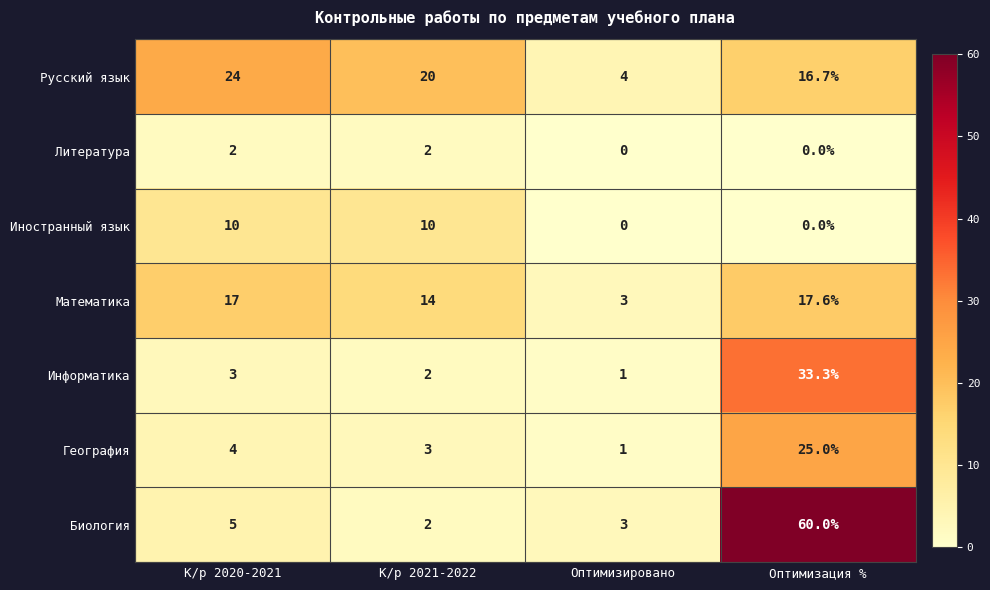

How many categories are shown in the chart?

4